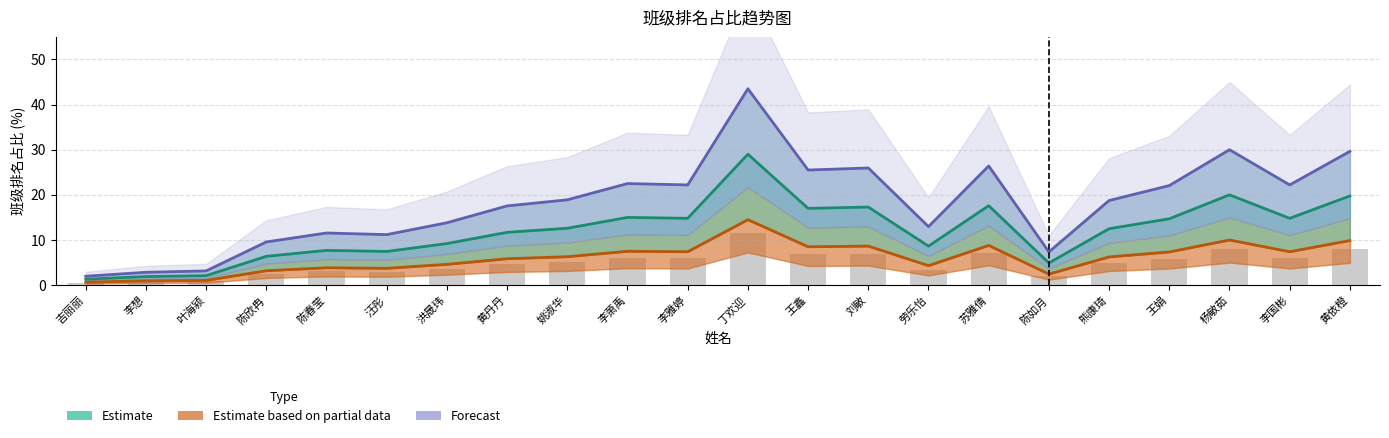

Reading left to right, list all the values displayed in this chart.

Estimate: 吉丽丽=1.3	李想=1.9	叶海颍=2.1	陈欣冉=6.4	陈春莹=7.7	汪彤=7.5	洪晟玮=9.2	黄丹丹=11.7	姚淑华=12.6	李萧禹=15.0	李雅婷=14.8	丁欢迎=29.0	王鑫=17.0	刘敏=17.3	劳乐怡=8.6	苏雅倩=17.6	陈如月=4.9	熊康琦=12.5	王娟=14.7	杨敏茹=20.0	李国彬=14.8	黄依橙=19.8
Estimate based on partial data: 吉丽丽=0.7	李想=0.9	叶海颍=1.1	陈欣冉=3.2	陈春莹=3.9	汪彤=3.7	洪晟玮=4.6	黄丹丹=5.8	姚淑华=6.3	李萧禹=7.5	李雅婷=7.4	丁欢迎=14.5	王鑫=8.5	刘敏=8.7	劳乐怡=4.3	苏雅倩=8.8	陈如月=2.5	熊康琦=6.2	王娟=7.3	杨敏茹=10.0	李国彬=7.4	黄依橙=9.9
Forecast: 吉丽丽=2.0	李想=2.9	叶海颍=3.1	陈欣冉=9.6	陈春莹=11.6	汪彤=11.2	洪晟玮=13.8	黄丹丹=17.6	姚淑华=18.9	李萧禹=22.5	李雅婷=22.2	丁欢迎=43.5	王鑫=25.5	刘敏=25.9	劳乐怡=13.0	苏雅倩=26.4	陈如月=7.3	熊康琦=18.8	王娟=22.1	杨敏茹=30.0	李国彬=22.2	黄依橙=29.6